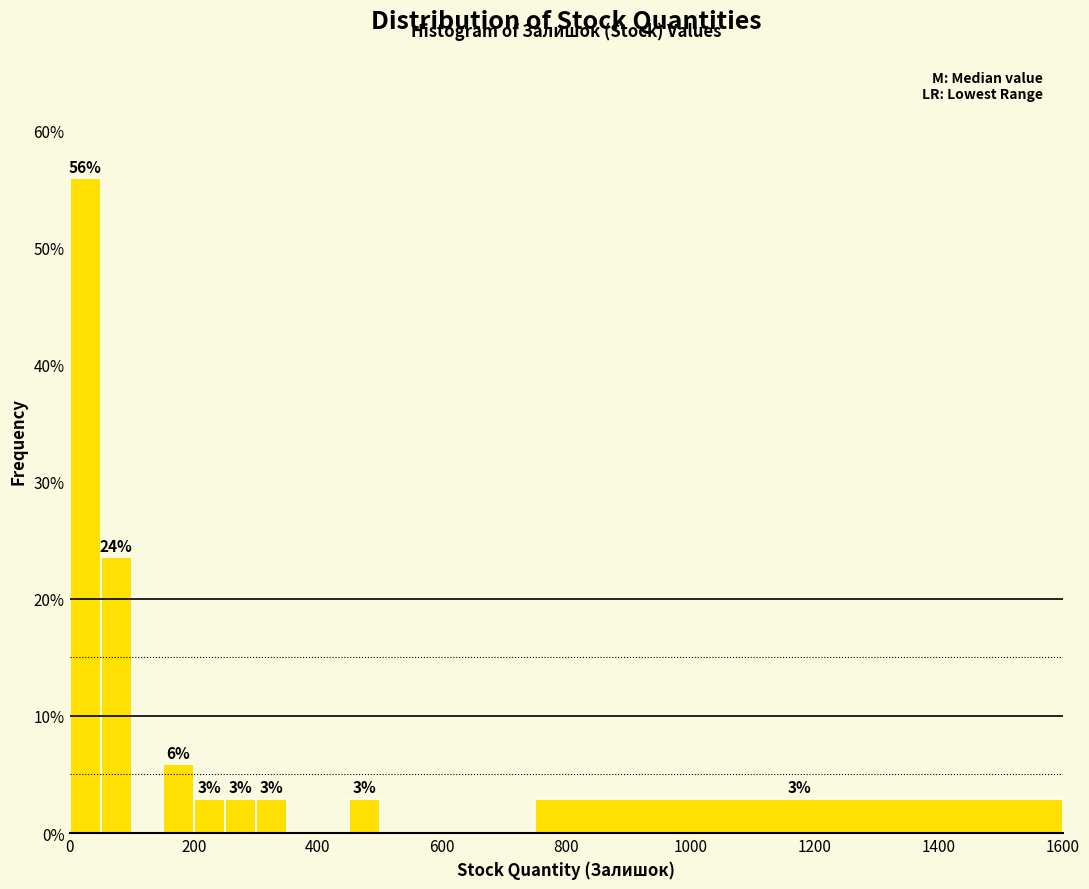

Read against the x-axis, roughly where is the centre of the tallest bar?

20